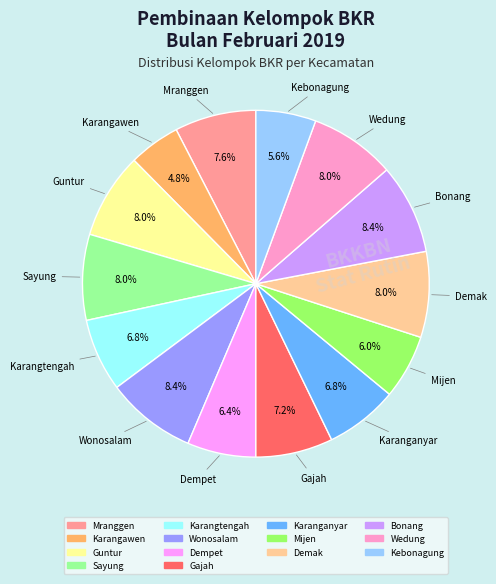

Combined, do Karanganyar and Demak account for over 50%?

No